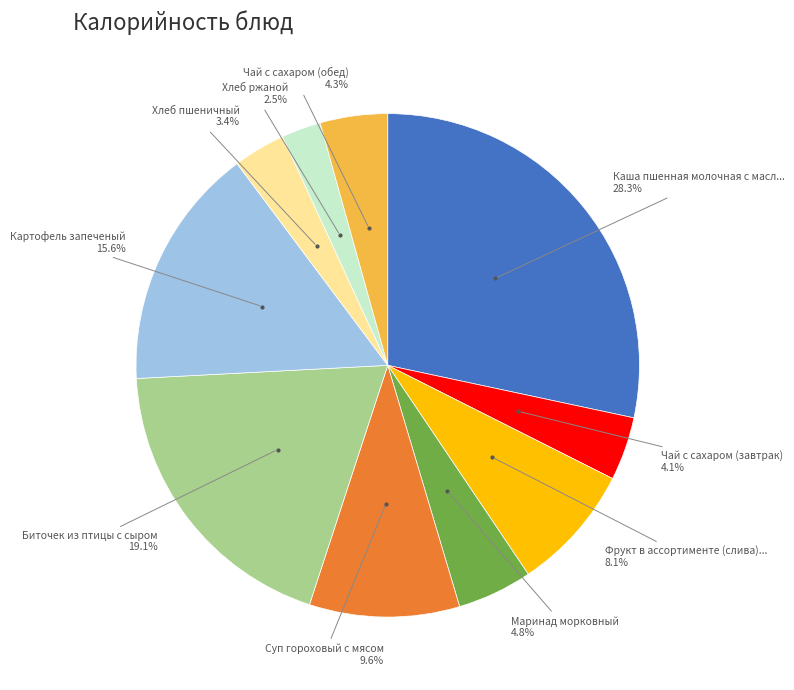

Does any single category account for the majority?

No